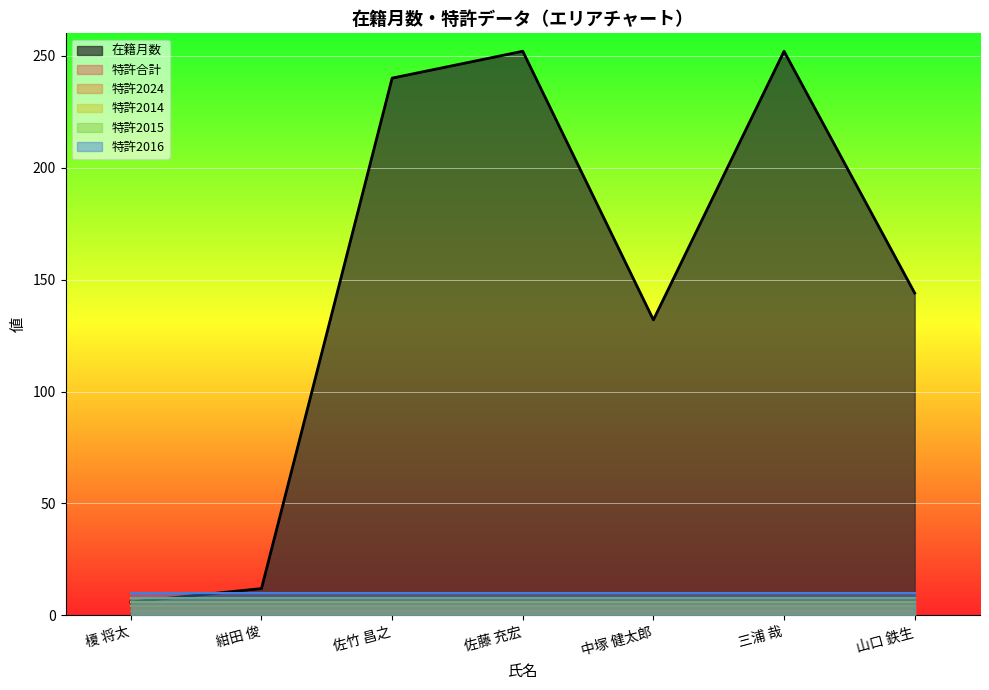

True or false: 特許合計 and 特許2014 intersect in this chart.

False